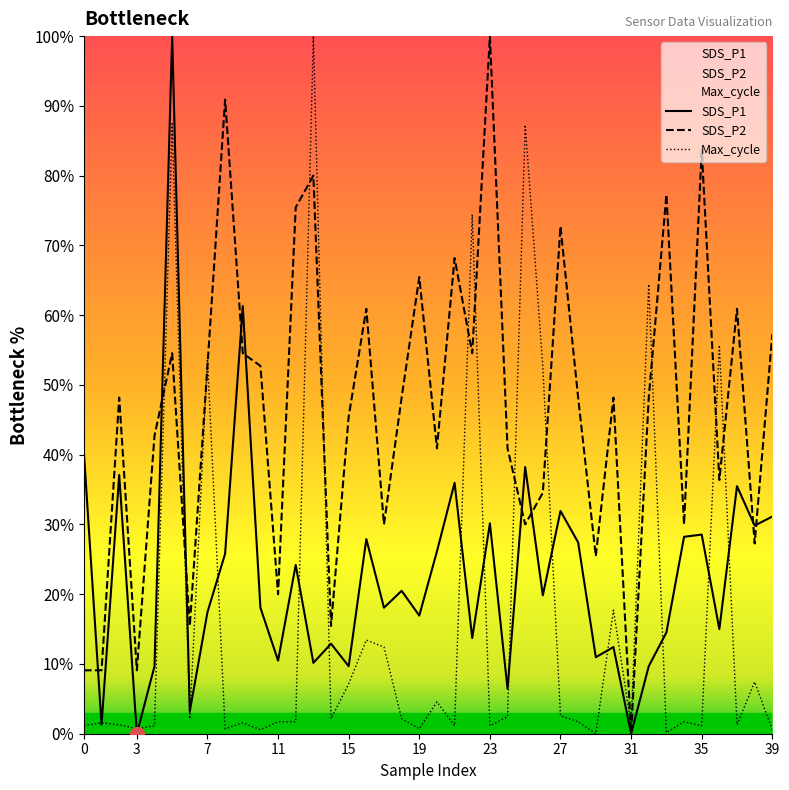

Which series has the largest total across all categories?

SDS_P2